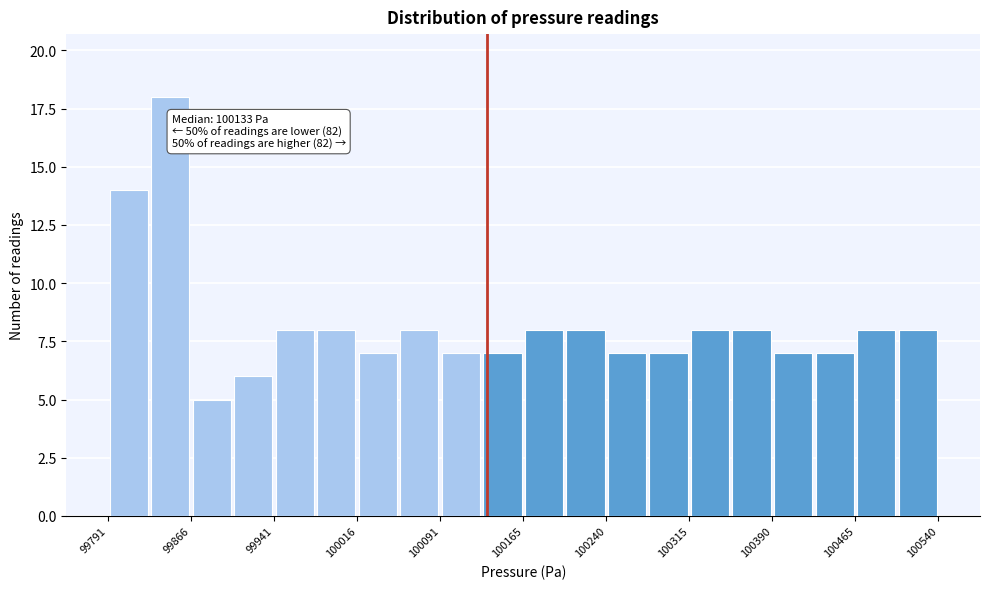

Read against the x-axis, roughly where is the centre of the tallest bar?

99850